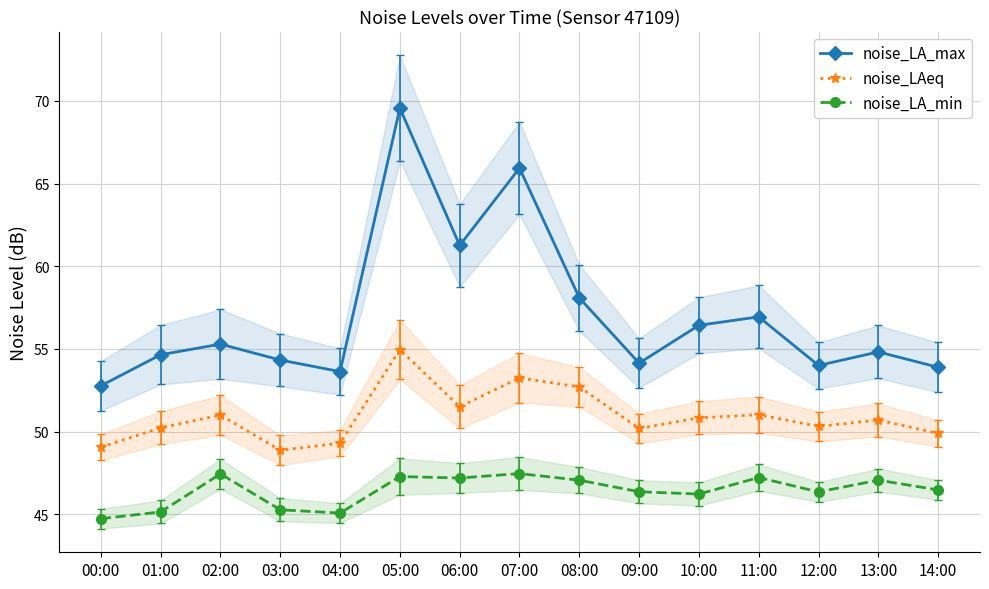

At which category does noise_LAeq reach its first local peak?

02:00